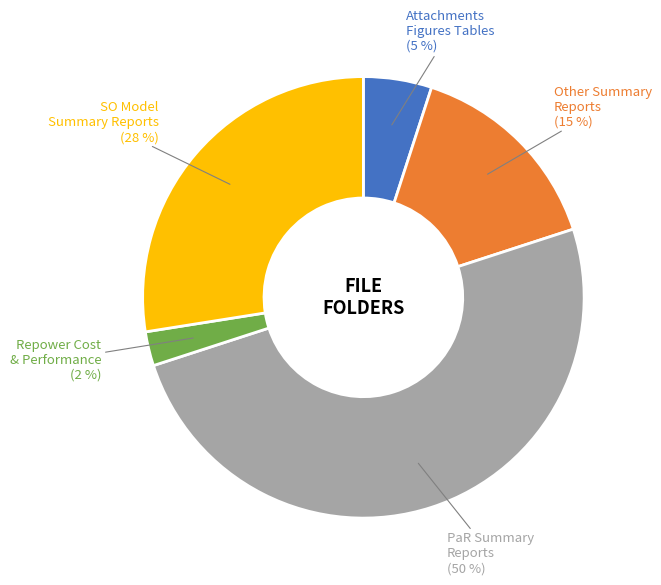

To the nearest percent, what is the average slice percentage?

20%